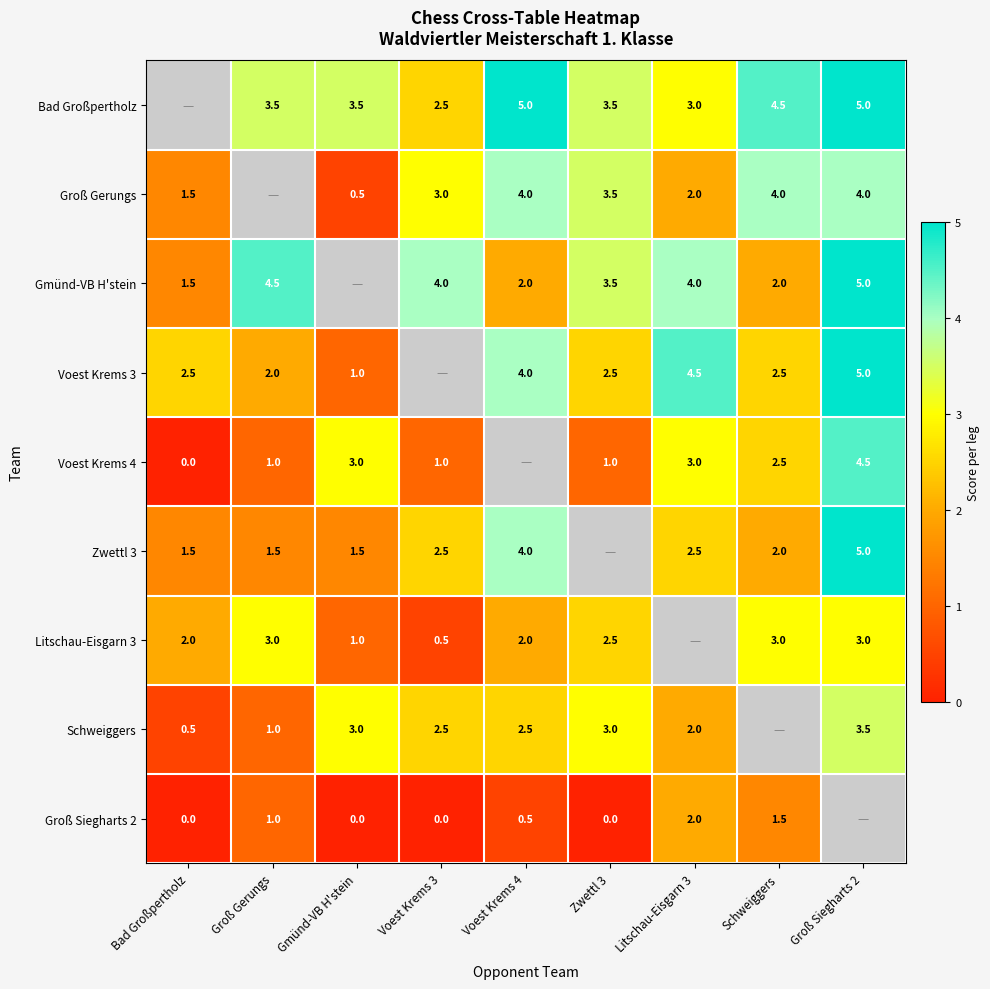

What is the sum of the Groß Siegharts 2 values at Litschau-Eisgarn 3 and Gmünd-VB H'stein?

2.0